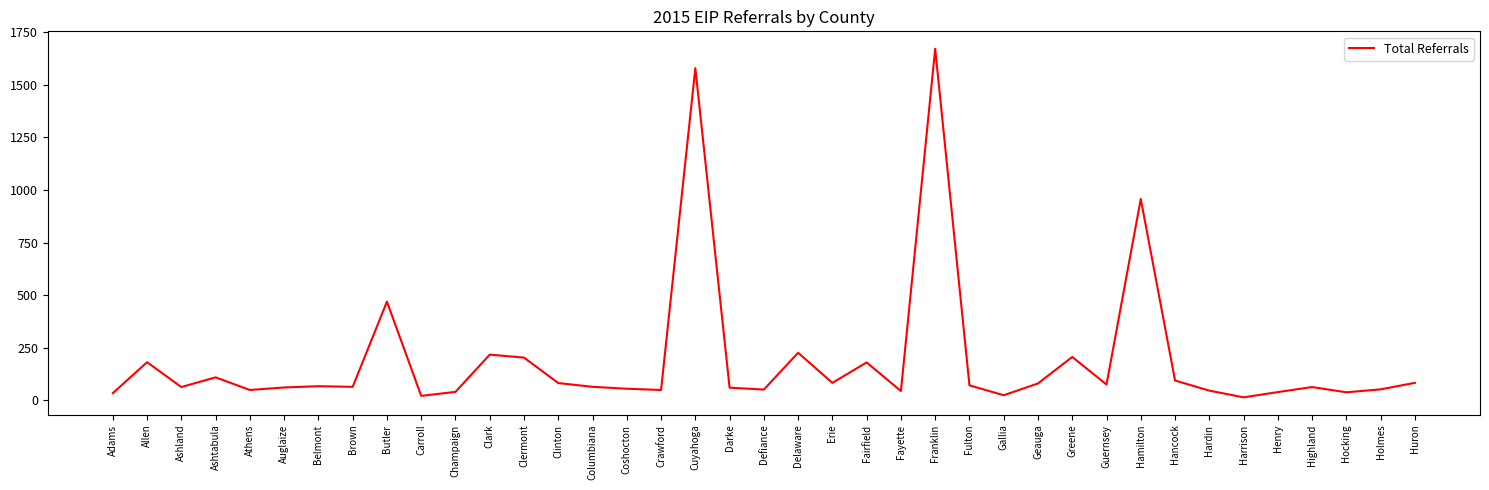

At which category does the chart reach its peak across all series?

Franklin